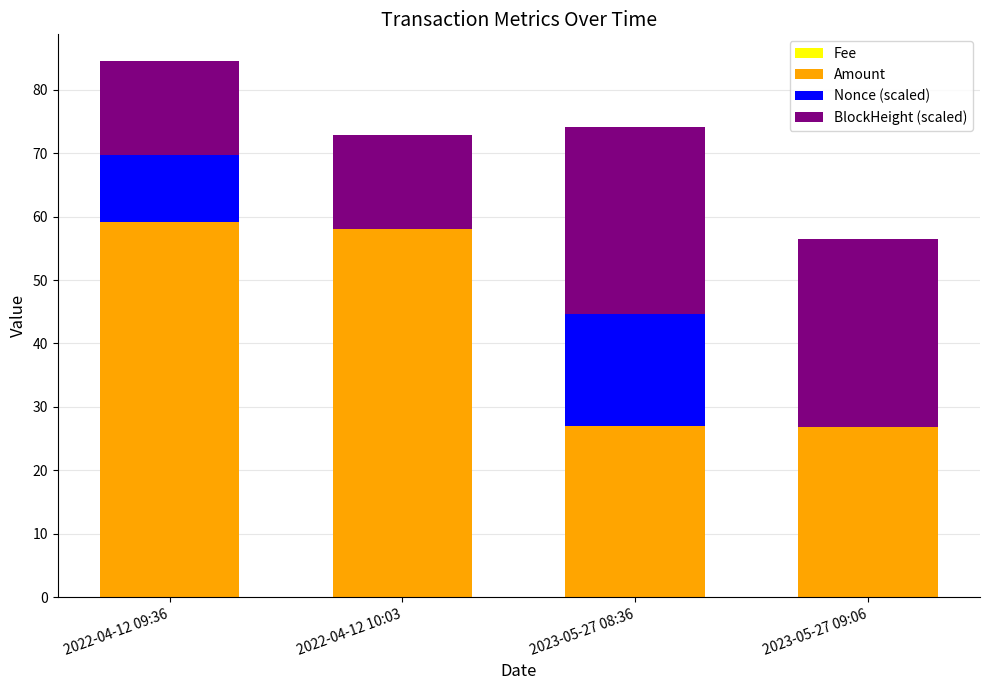

At which category is the sum across all series the highest?

2022-04-12 09:36